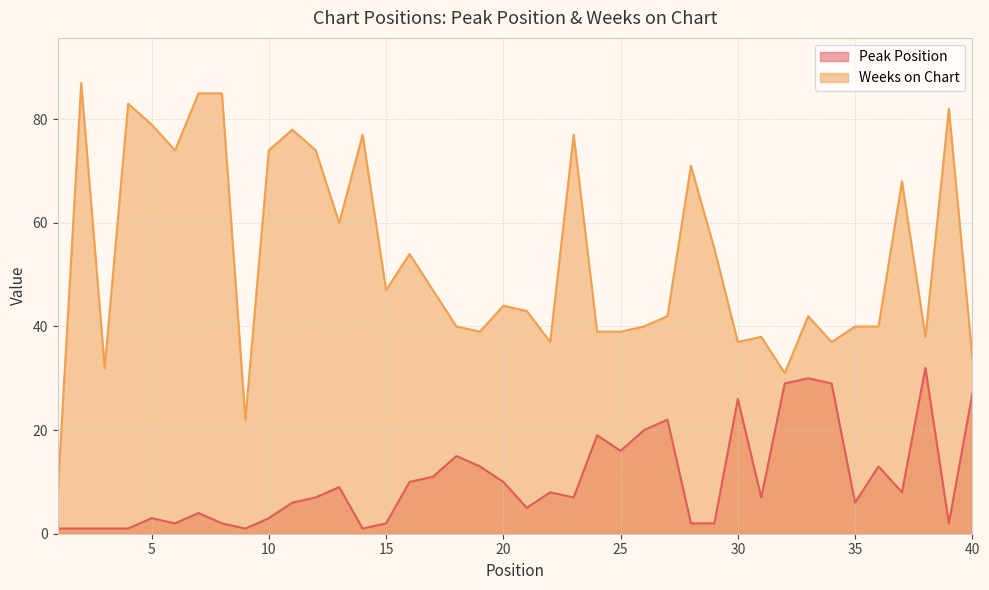

Read the Weeks on Chart value at 23, to the nearest 5.

75